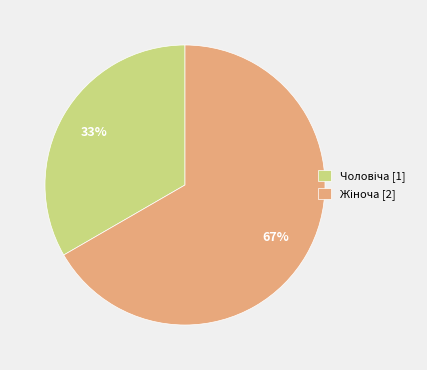

Is there any slice that represents more than half of the pie?

Yes